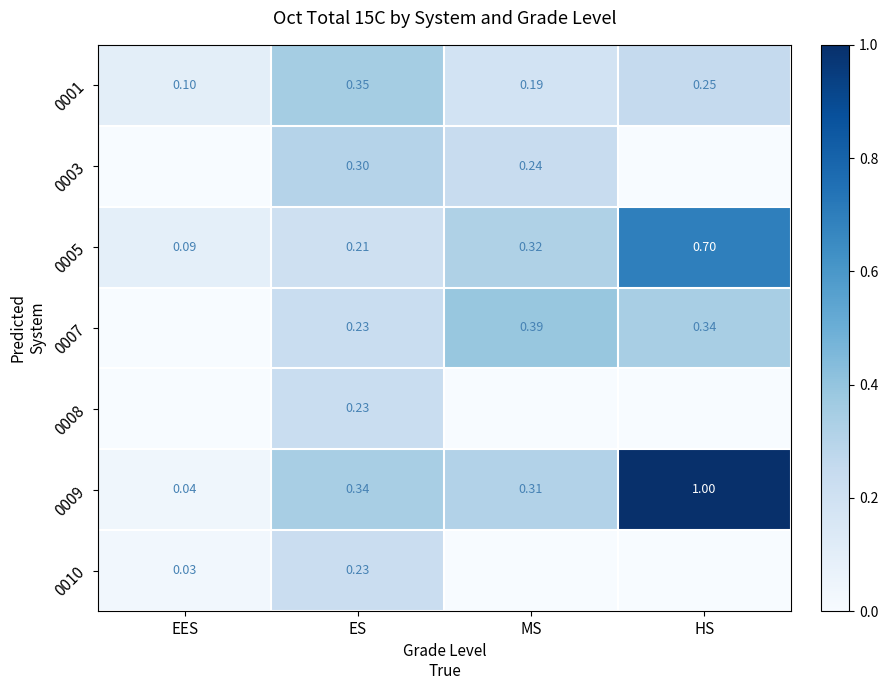

Rank the categories by 0009 value from lowest to highest.

EES, MS, ES, HS